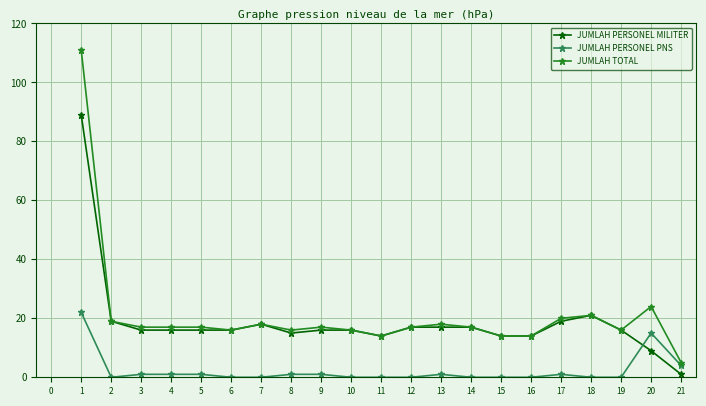

What is the difference between the maximum and minimum values in the JUMLAH TOTAL series?

106